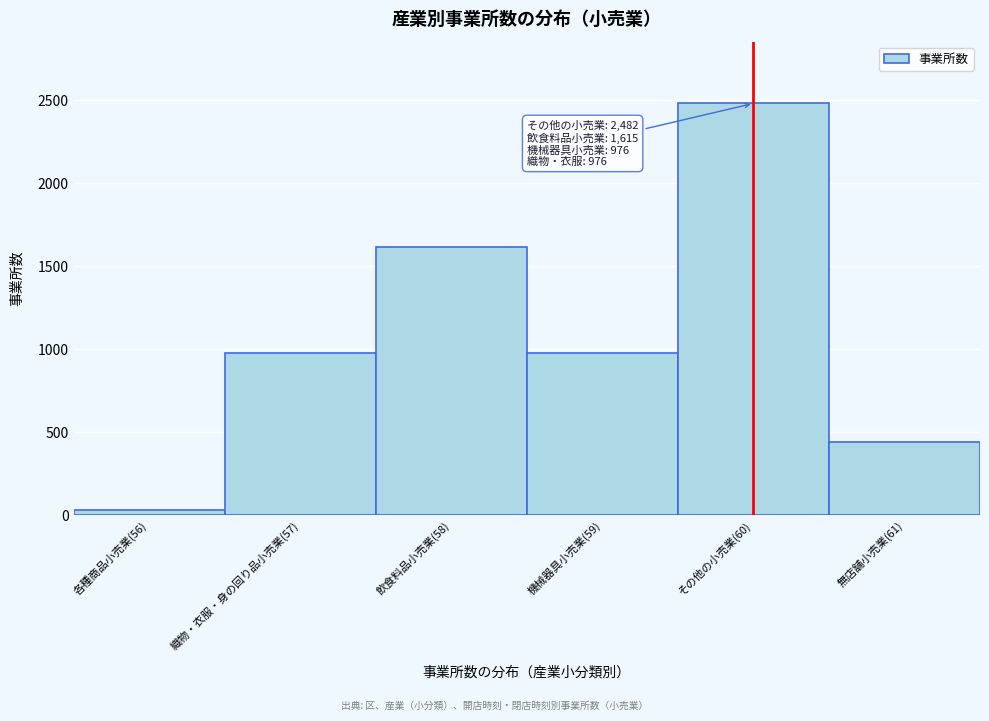

Reading left to right, what are all the values shown in this chart?

各種商品小売業(56)=34	織物・衣服・身の回り品小売業(57)=976	飲食料品小売業(58)=1615	機械器具小売業(59)=976	その他の小売業(60)=2482	無店舗小売業(61)=439